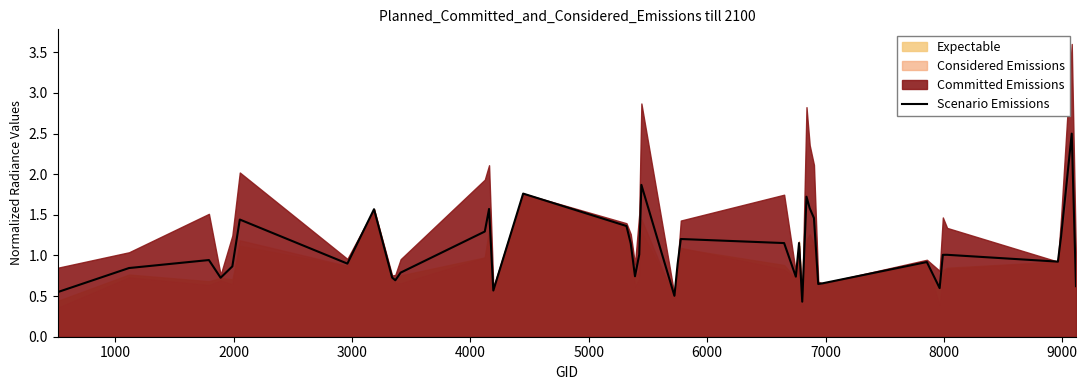

What is the highest value of the Scenario Emissions series?

2.5